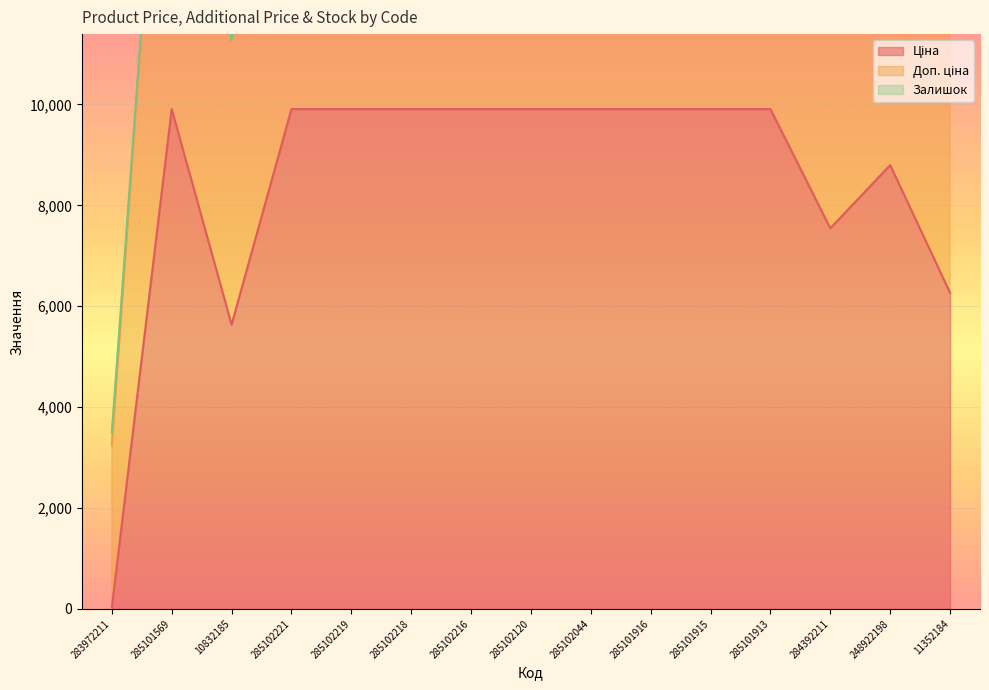

True or false: Ціна and Доп. ціна intersect in this chart.

False